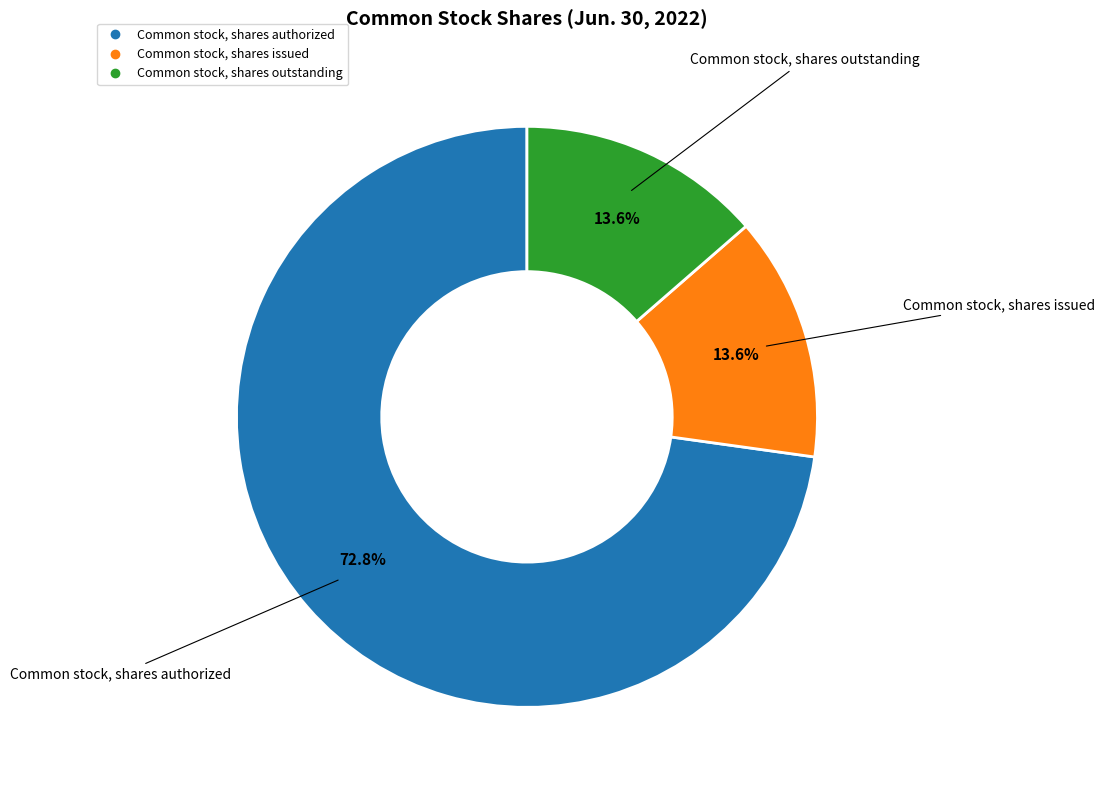

Count the number of slices in the pie.

3